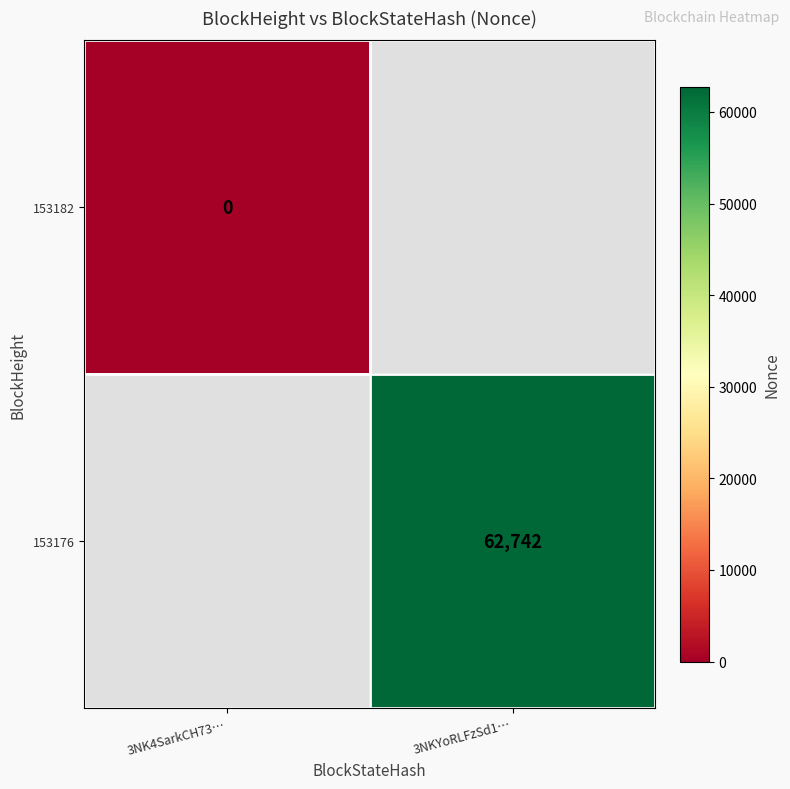

Is the value of 153176 at 3NKYoRLFzSd1… greater than the value of 153182 at 3NK4SarkCH73…?

Yes